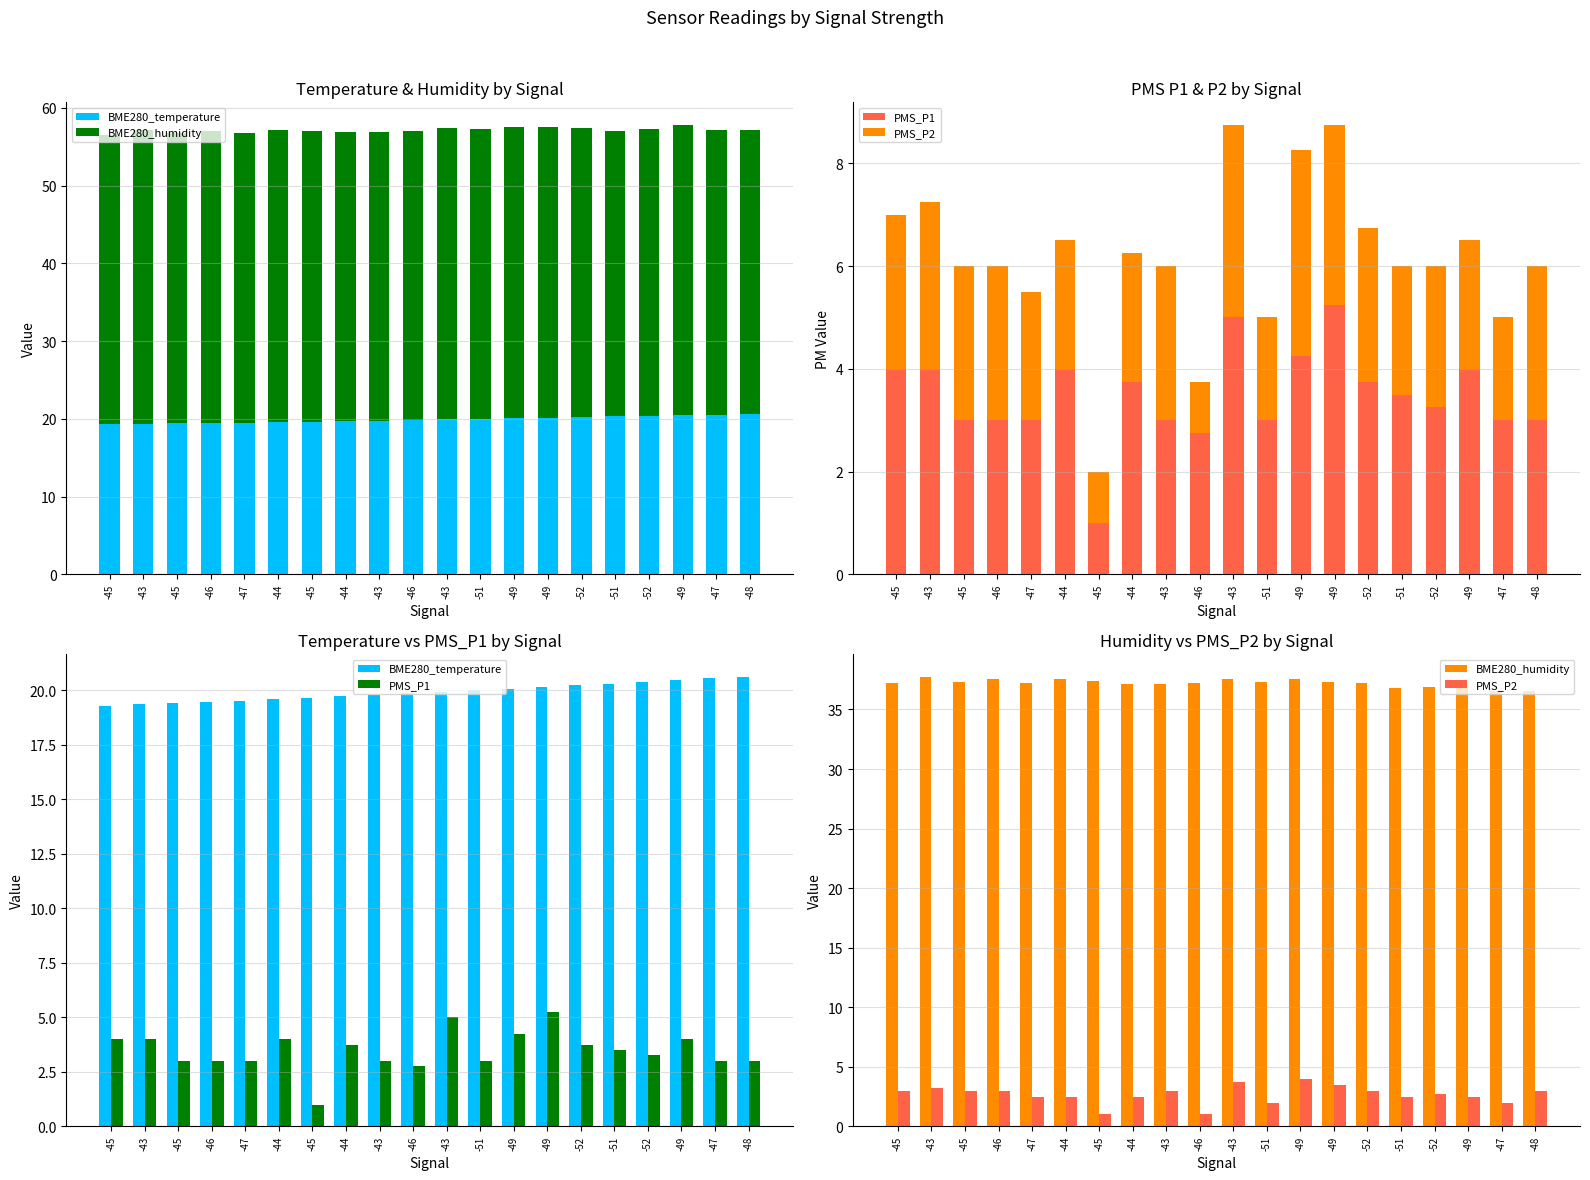

What is the difference between the maximum and minimum values in the BME280_humidity series?

1.2